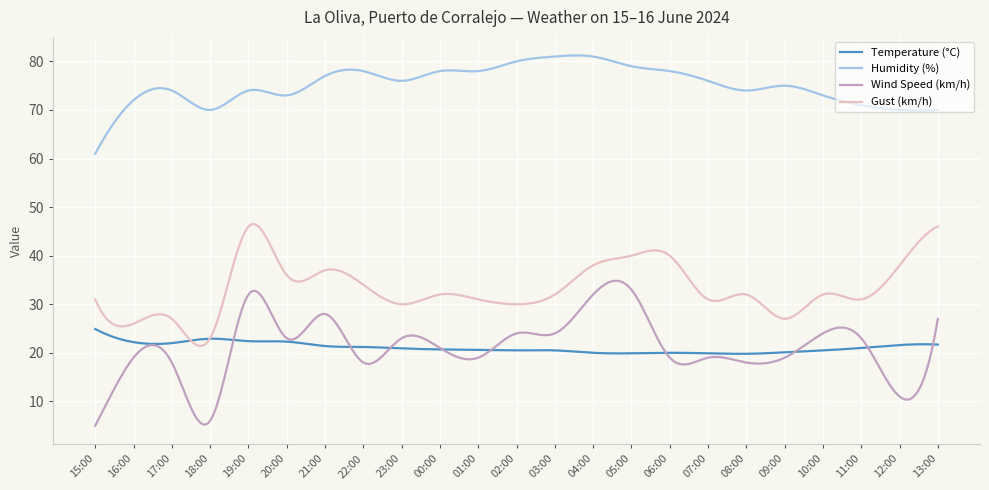

Rank the series by their maximum value, from lowest to highest.

Temperature (°C), Wind Speed (km/h), Gust (km/h), Humidity (%)